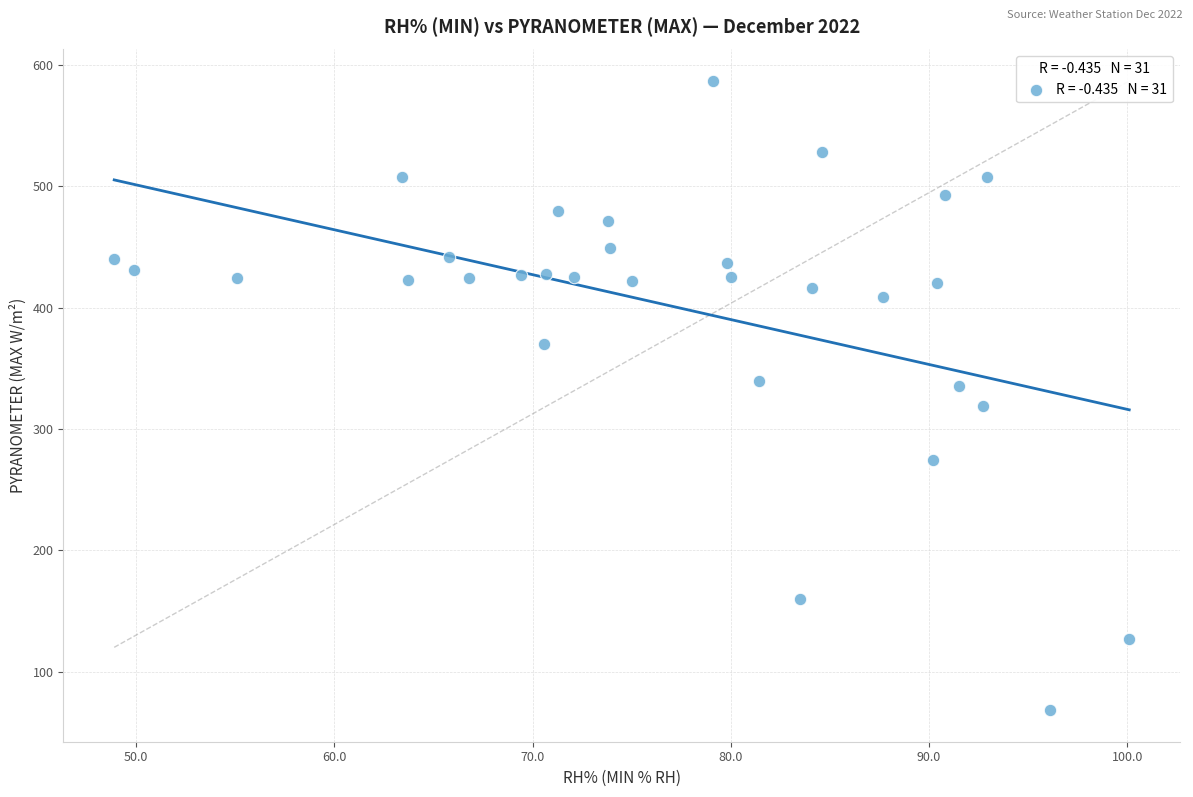

What is the range of Y values (max minus min)?

518.8